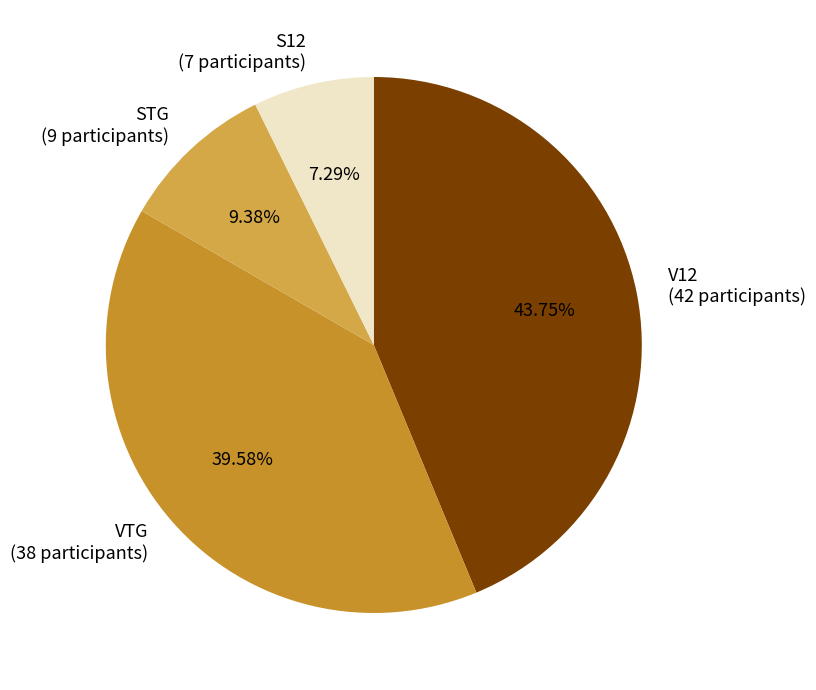

Does any single category account for the majority?

No